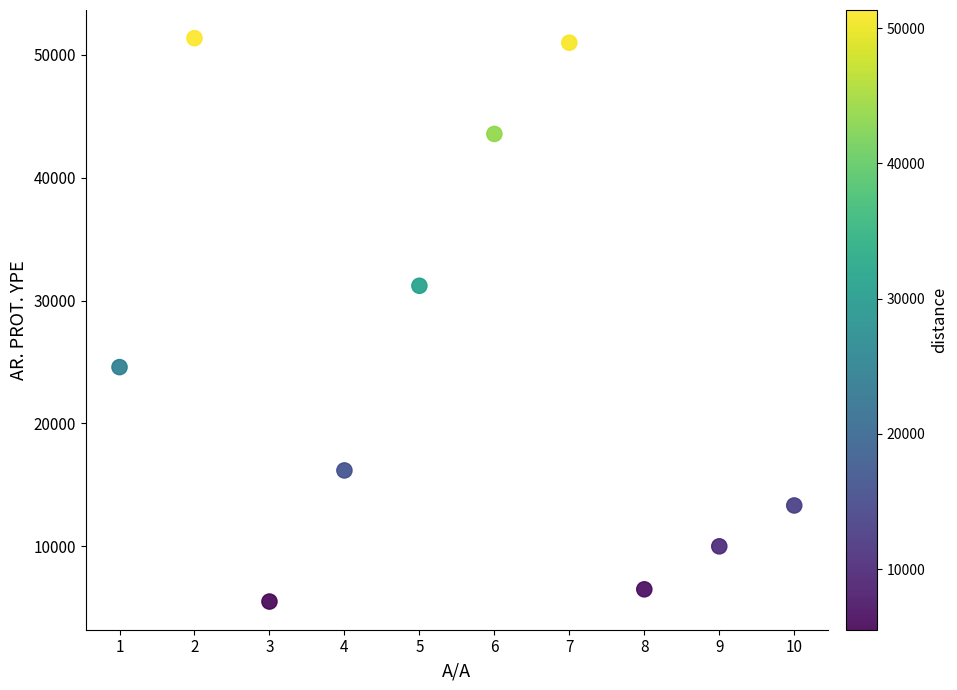

What Y value in the scatter plot is closest to 28426?

31198